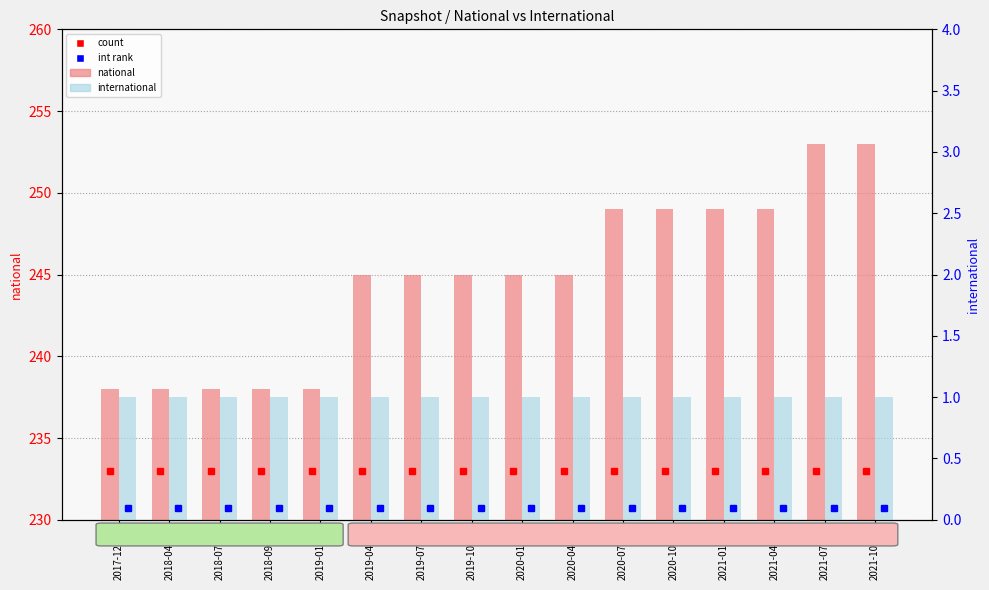

What is the total value across all series at 2019-04-06?

479.1